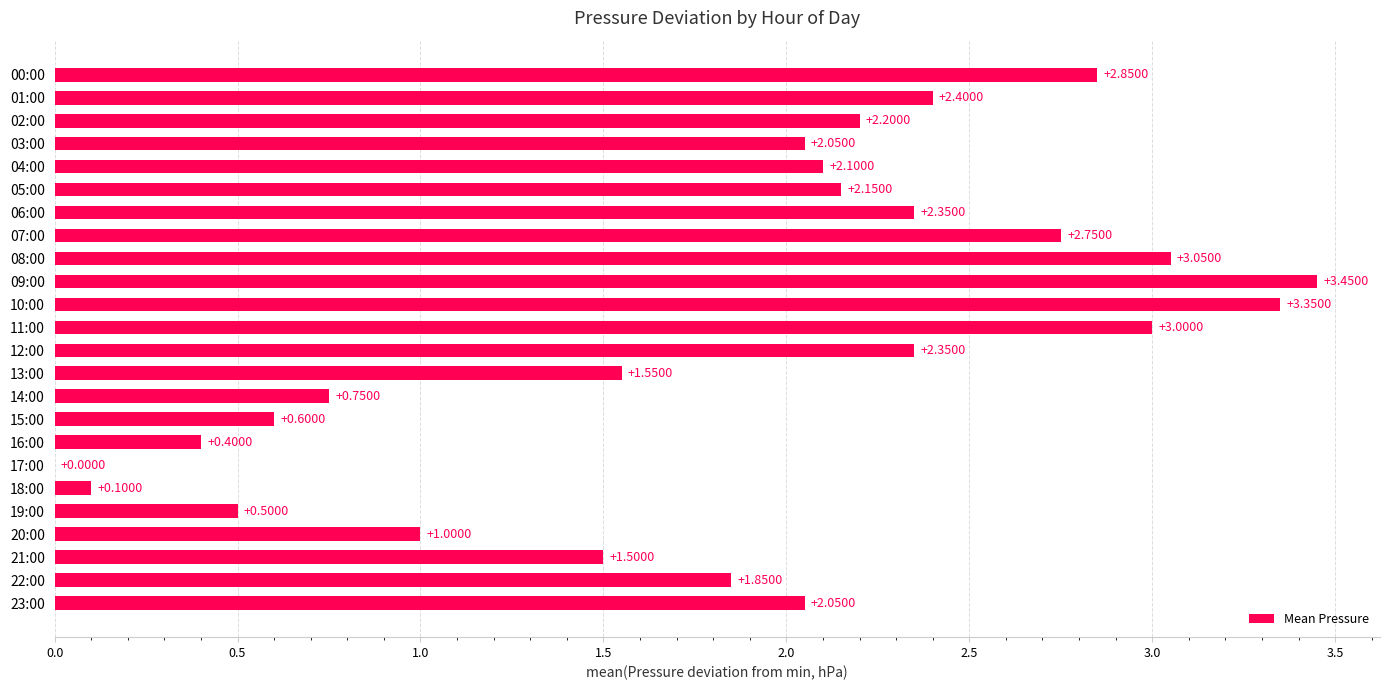

Between 10:00 and 14:00, which is larger?

10:00